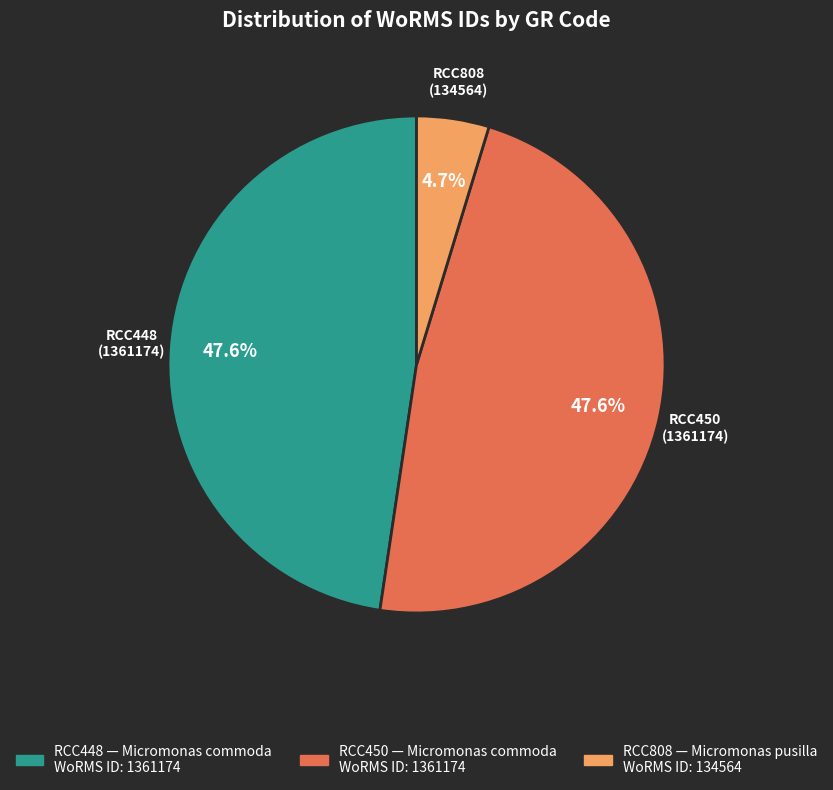

Does any single category account for the majority?

No